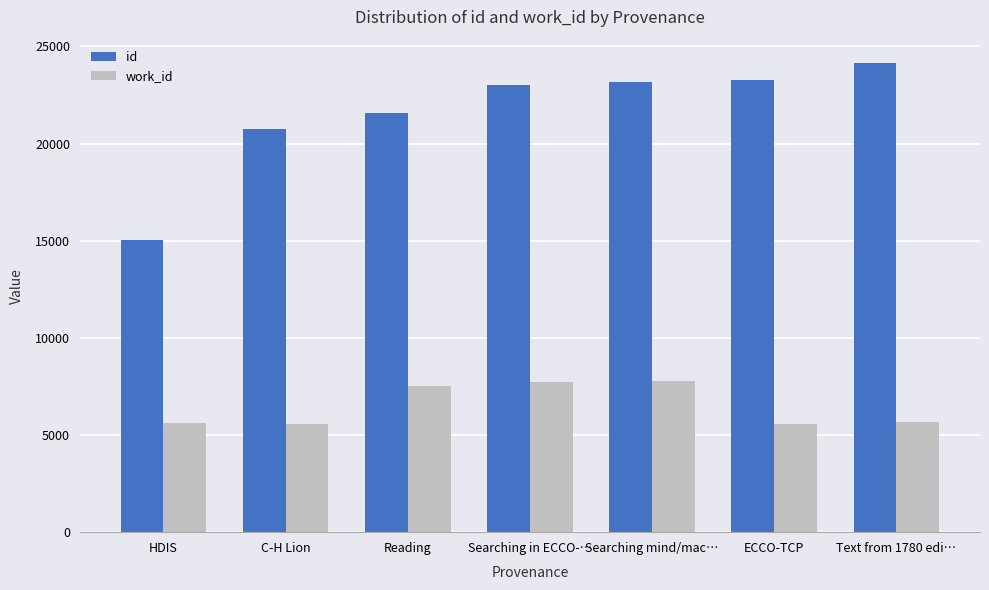

What is the difference between the id values at ECCO-TCP and Searching in ECCO-…?

270